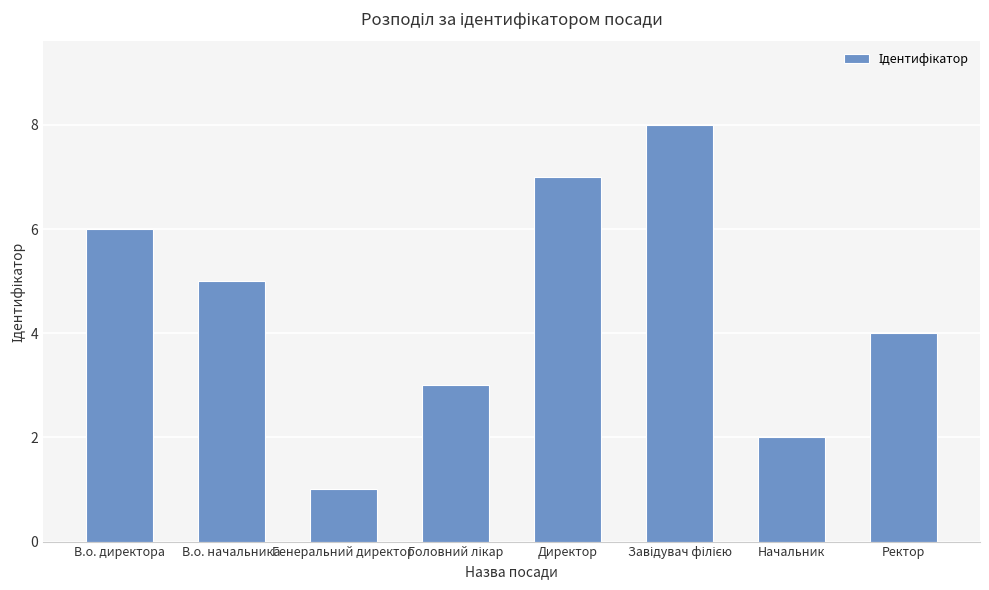

True or false: the data shows 2 at В.о. начальника.

False